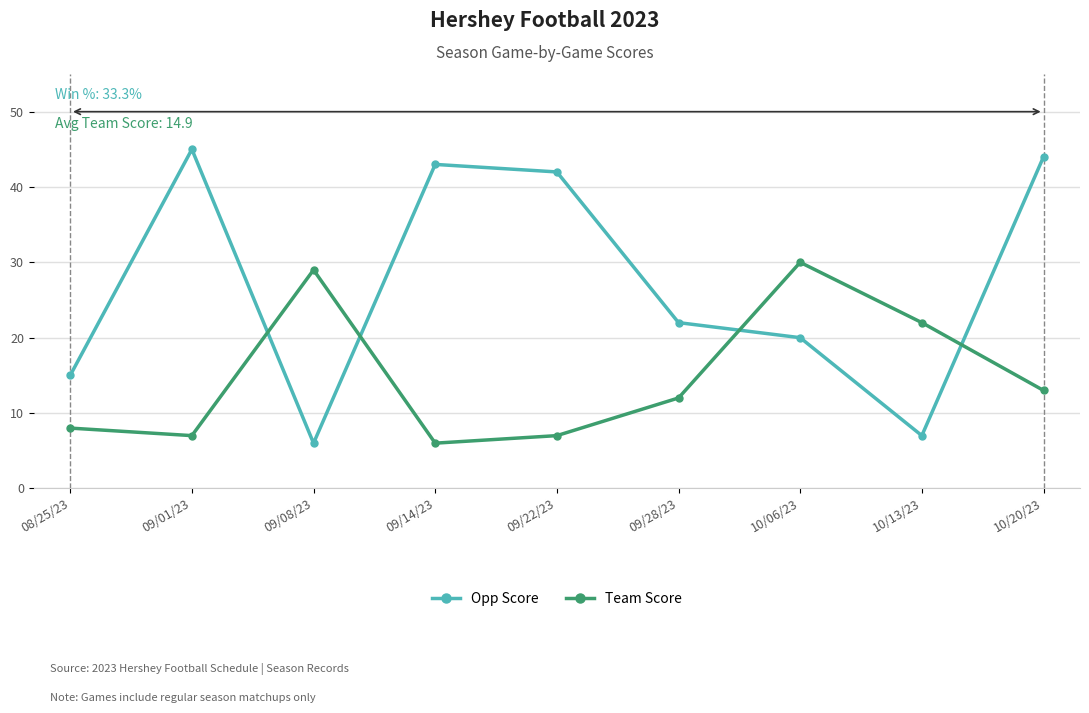

List the series in order of their peak value, lowest first.

Team Score, Opp Score